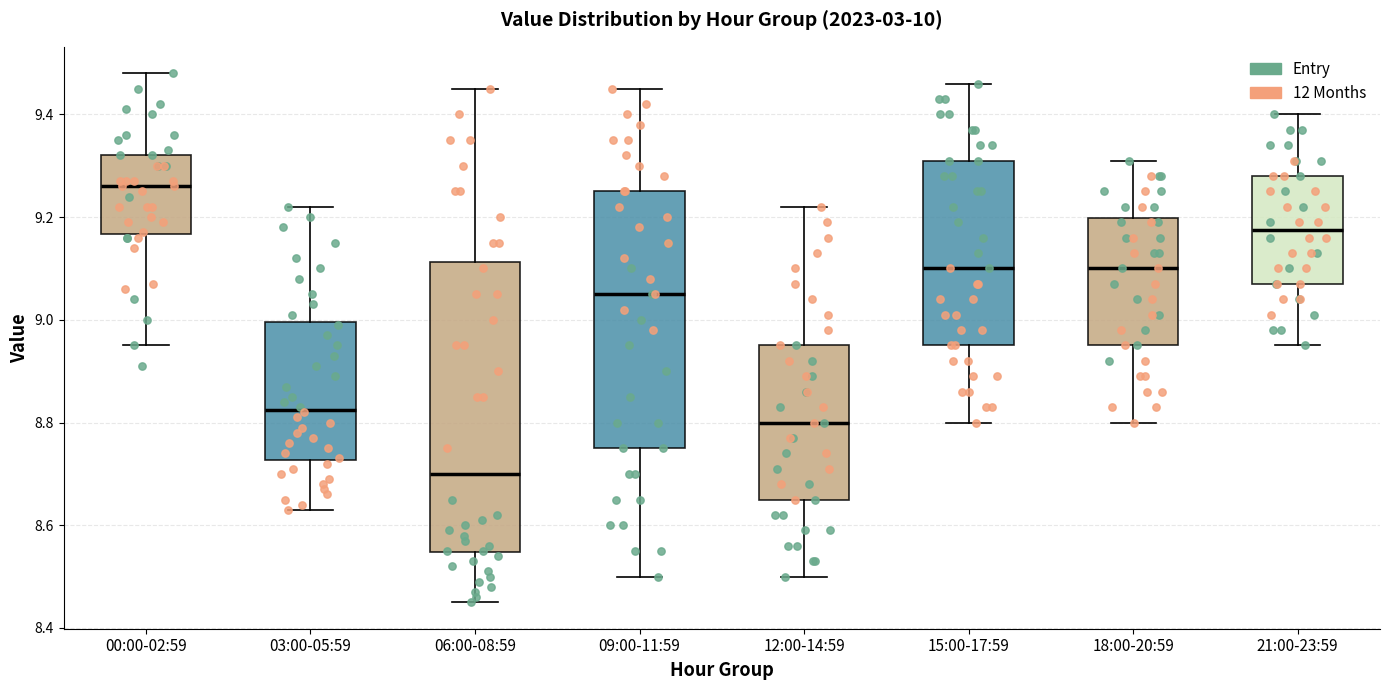

Comparing the boxes themselves (not the whiskers), which one is the tallest?

06:00-08:59